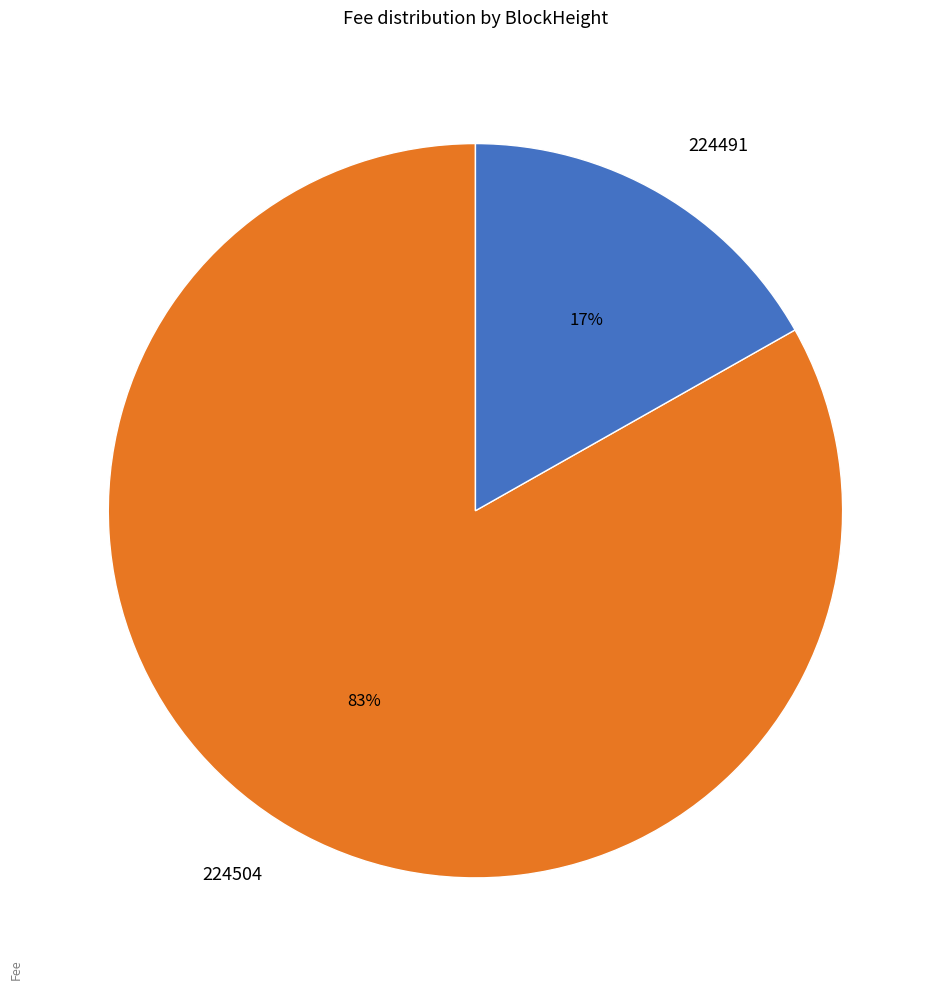

Which category has the biggest portion of the pie?

224504